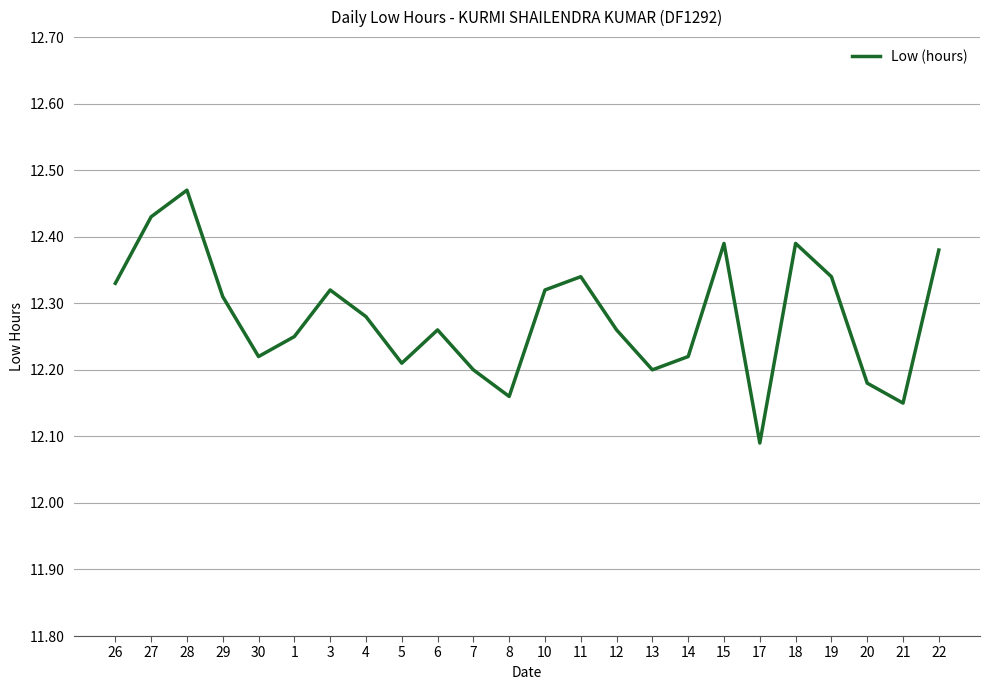

How many interior local peaks (higher than both neighbors) does the data have?

6